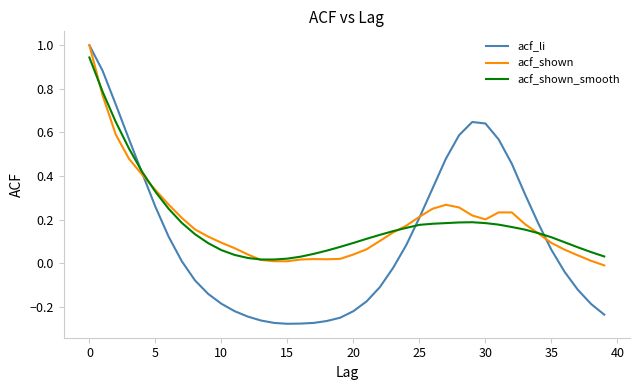

Which series has the largest range (max minus min)?

acf_li